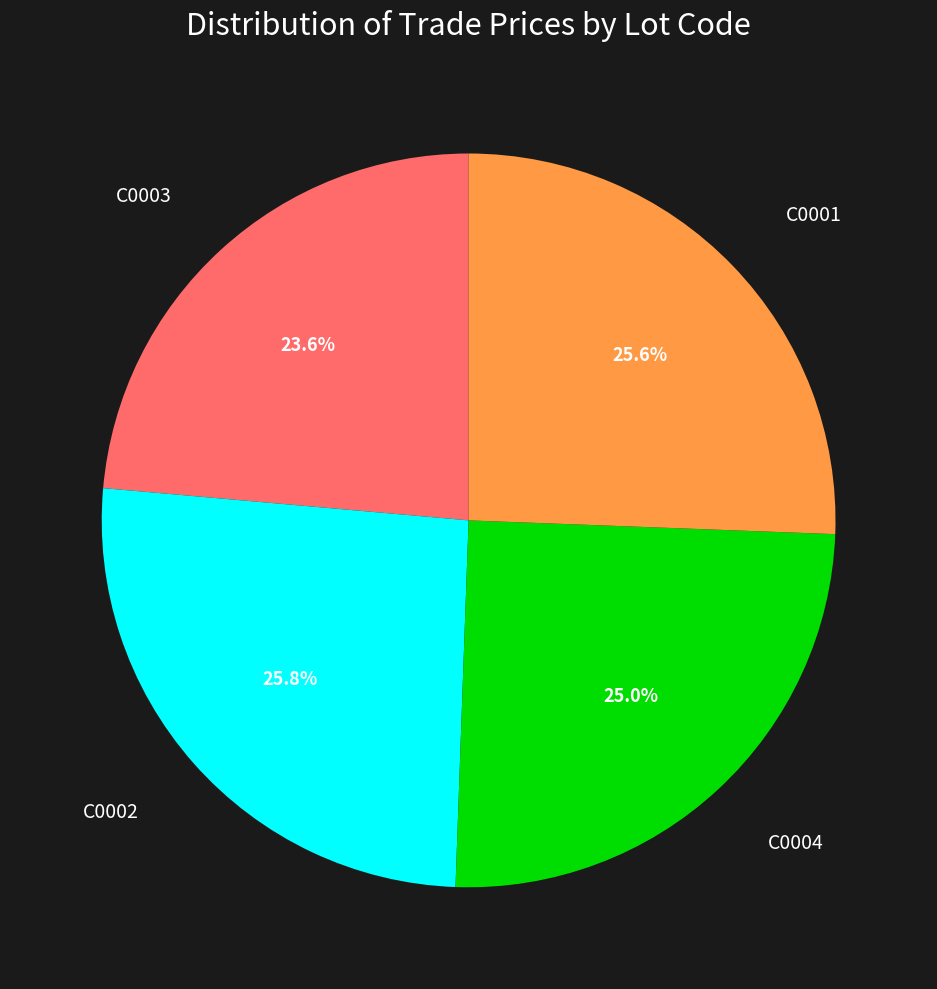

Is there any slice that represents more than half of the pie?

No